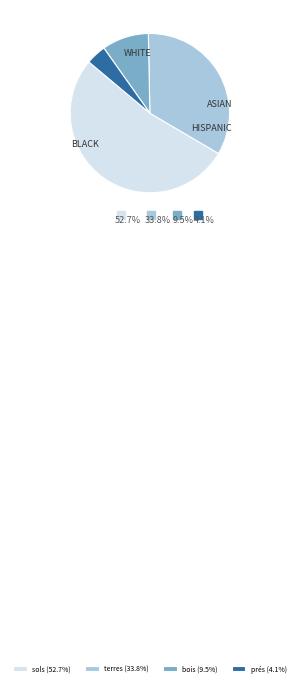

Is the sum of terres (33.8%) and sols (52.7%) greater than half?

Yes